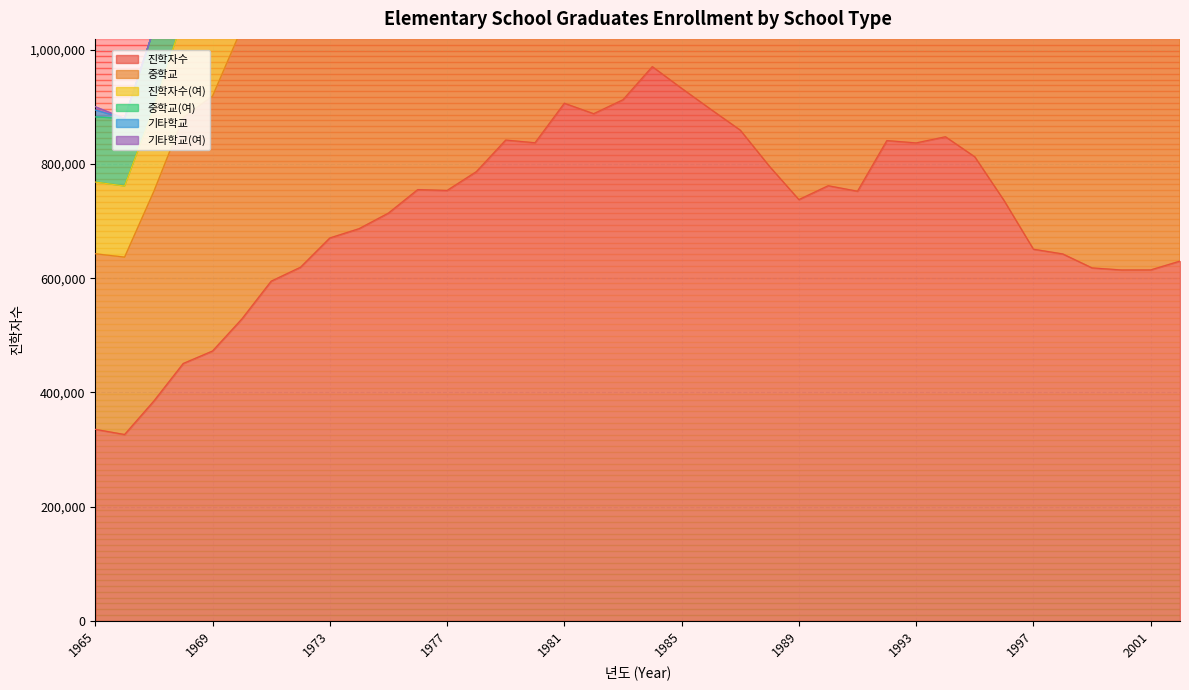

True or false: 중학교(여) has more than 2 points higher than both neighbors.

True